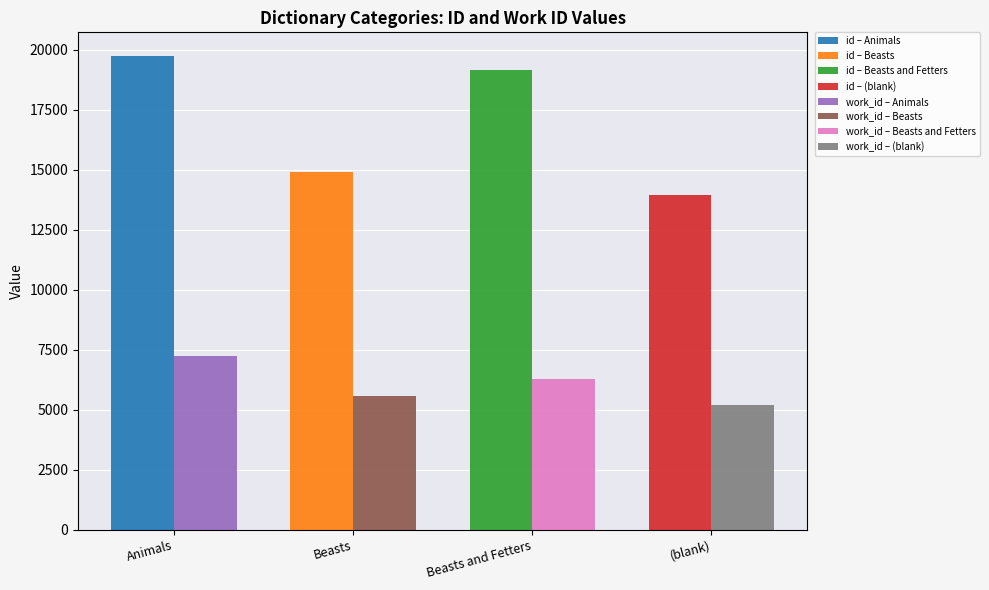

Reading left to right, what are all the values shown in this chart?

Animals: 19731	7235
Beasts: 14891	5574
Beasts and Fetters: 19140	6264
(blank): 13954	5183